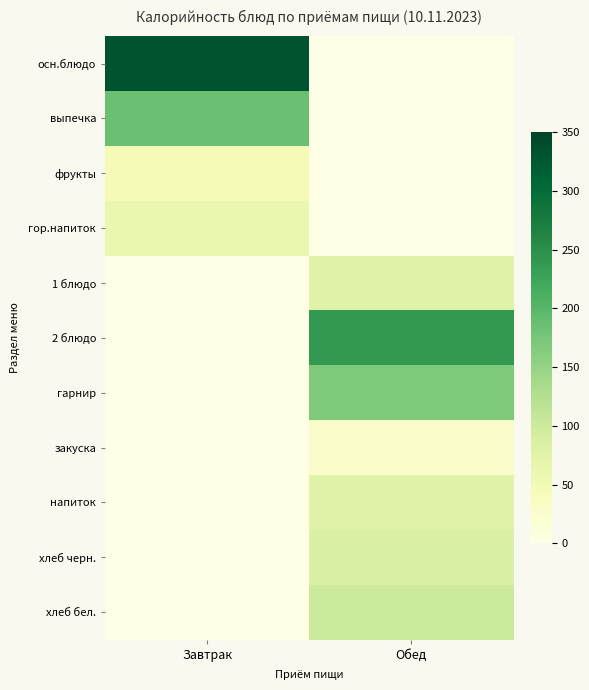

List the series in order of their peak value, lowest first.

закуска, фрукты, гор.напиток, напиток, 1 блюдо, хлеб черн., хлеб бел., гарнир, выпечка, 2 блюдо, осн.блюдо